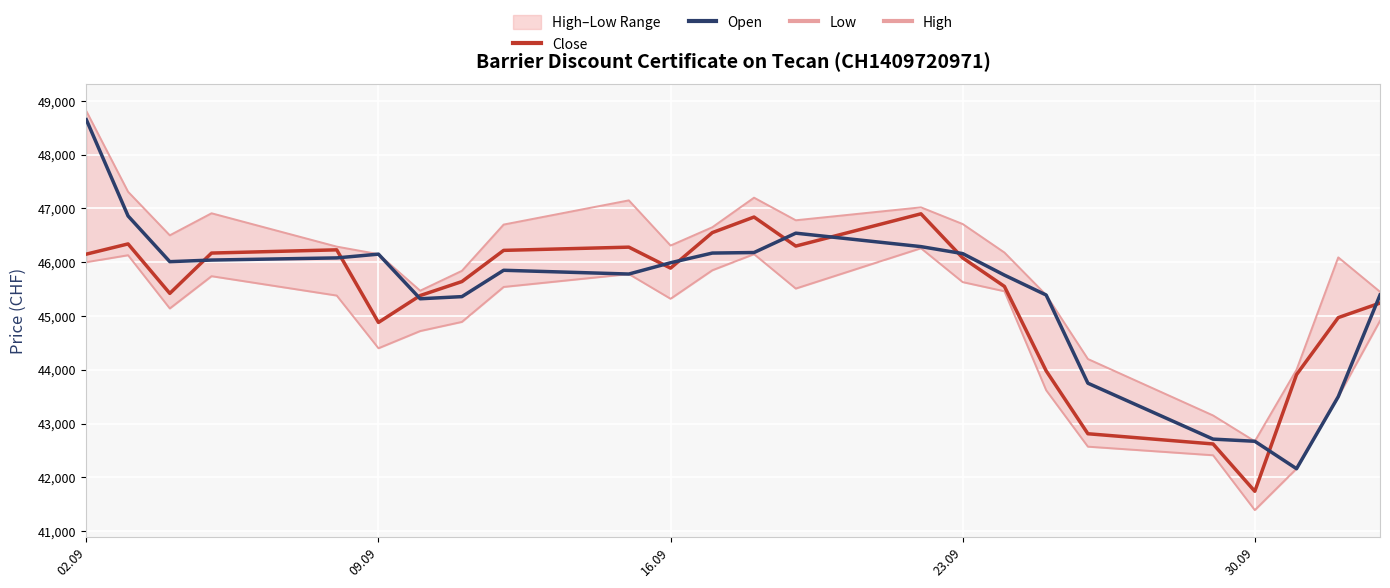

At how many categories does at least one series exceed 44240?

20